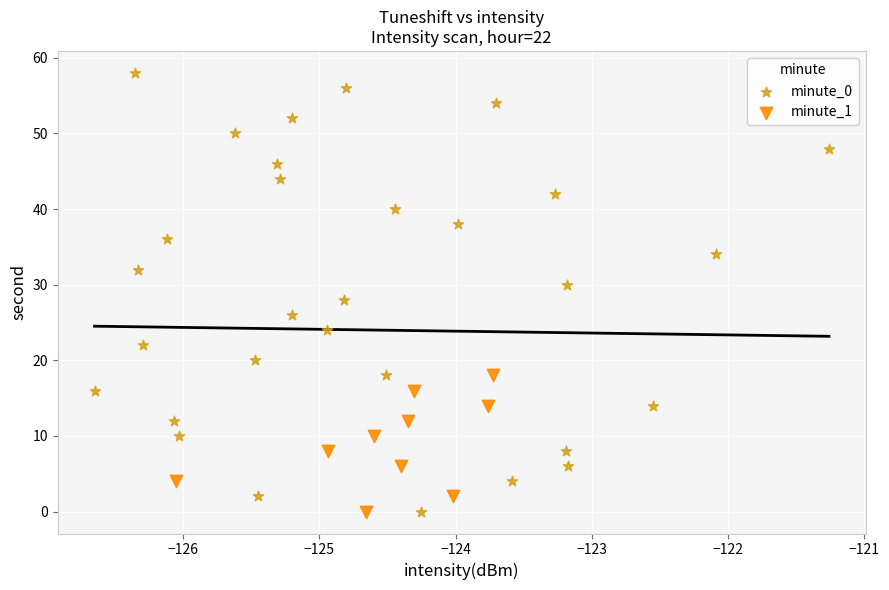

Which series contains the highest Y value?

minute_0